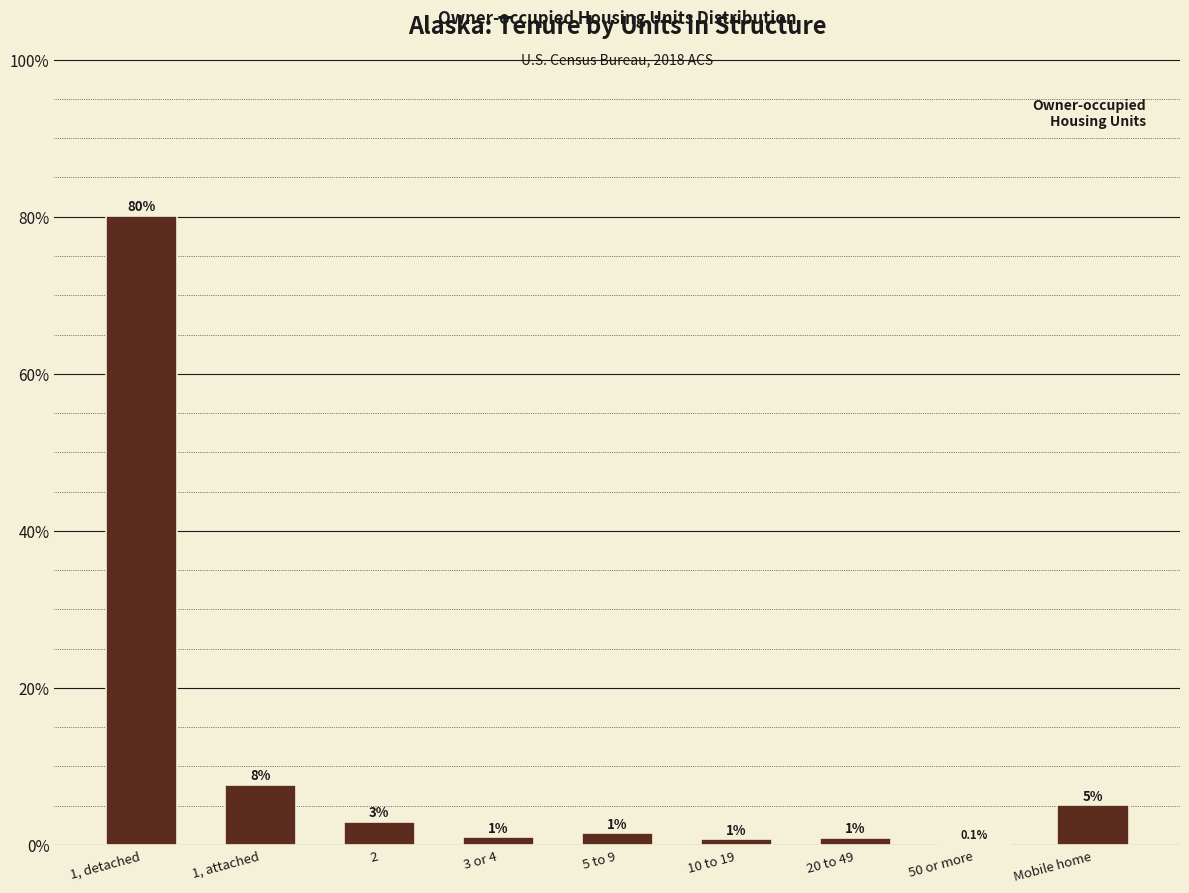

What is the sum of all values?

100.0